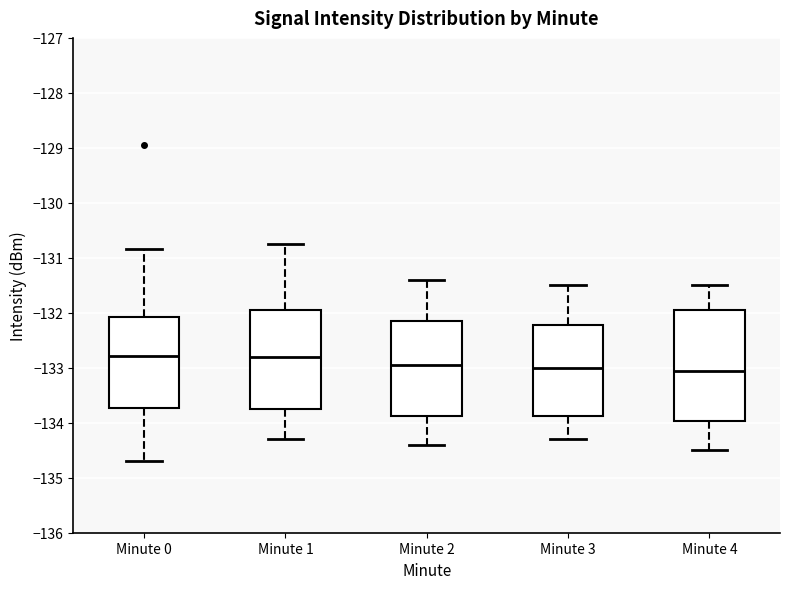

Reading left to right, read every box against the y-axis: the position of its median line, the range the box covers, and the ends of its whiskers. The values are not printed on the chart, so give them approximately, as read against the axis.

Minute 0: median -132.8, box -133.7 to -132.1, whiskers -134.7 to -130.8
Minute 1: median -132.8, box -133.8 to -131.9, whiskers -134.3 to -130.8
Minute 2: median -132.9, box -133.9 to -132.1, whiskers -134.4 to -131.4
Minute 3: median -133.0, box -133.9 to -132.2, whiskers -134.3 to -131.5
Minute 4: median -133.0, box -134.0 to -131.9, whiskers -134.5 to -131.5